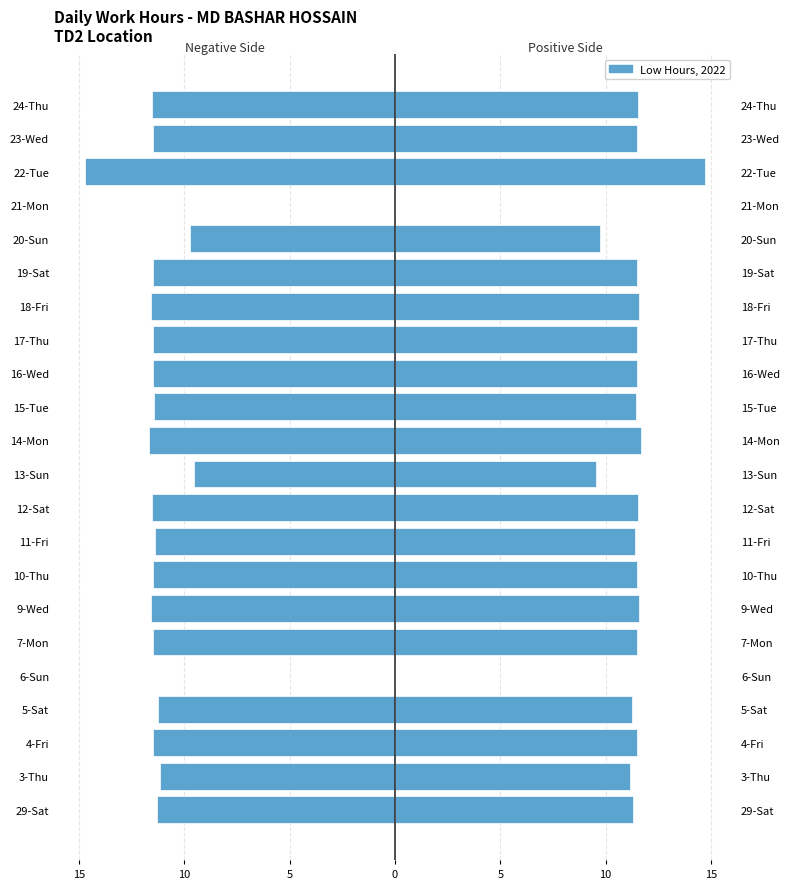

How many series are shown in this chart?

1